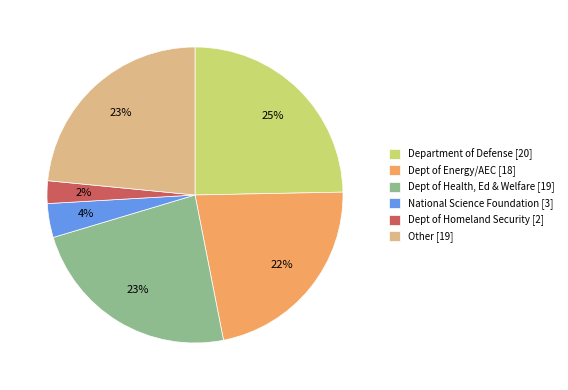

The Dept of Homeland Security [2] slice represents 14% of the pie. True or false?

False